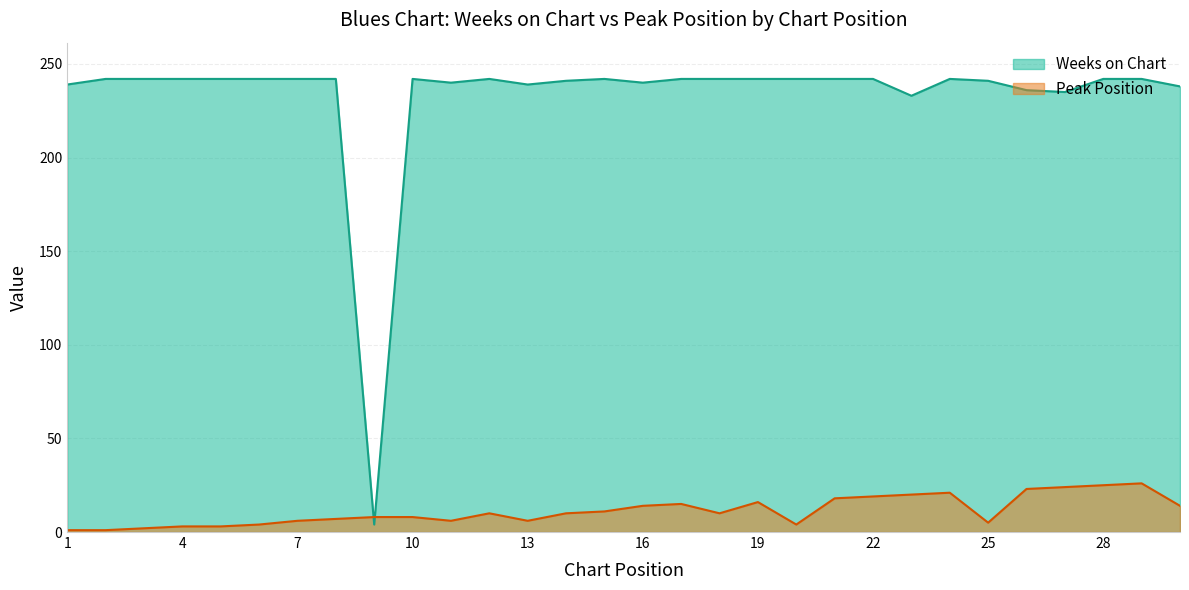

What is the difference between the highest and lowest values at 9?

4